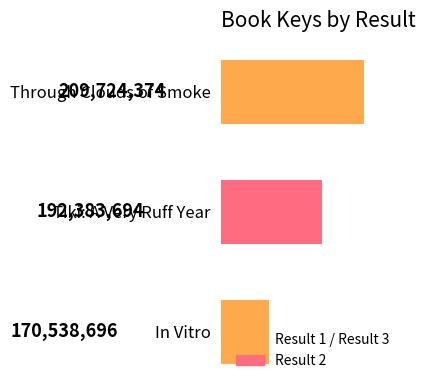

List the labels in order of value, smallest first.

In Vitro, Tiki: A Very Ruff Year, Through Clouds of Smoke